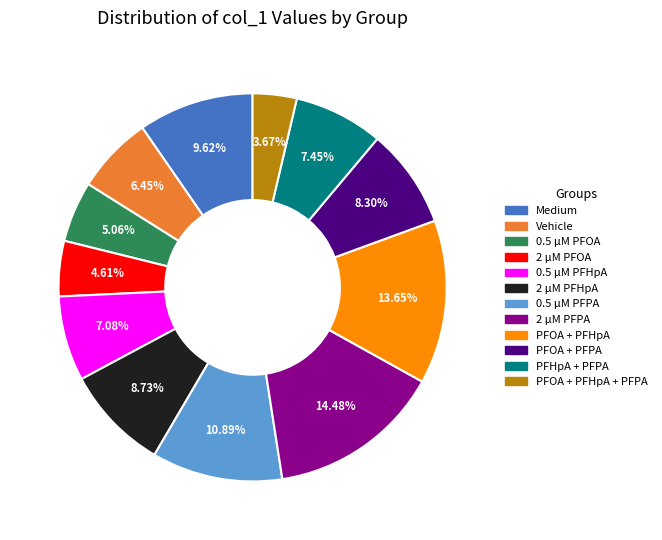

Is 0.5 μM PFOA the majority of the pie?

No